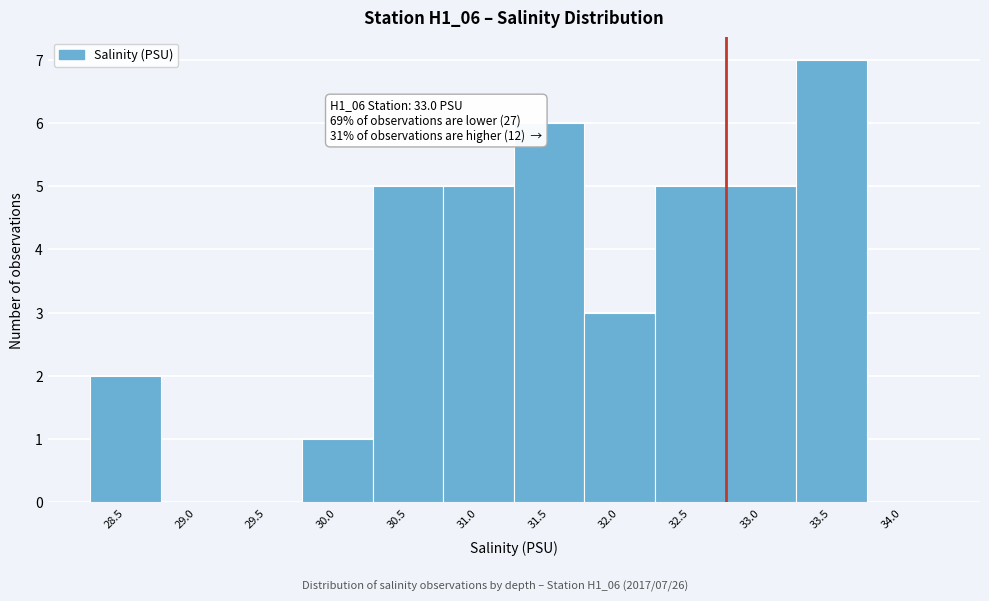

Reading left to right, transcribe all the data shown in this chart.

28.5=2	29.0=0	29.5=0	30.0=1	30.5=5	31.0=5	31.5=6	32.0=3	32.5=5	33.0=5	33.5=7	34.0=0